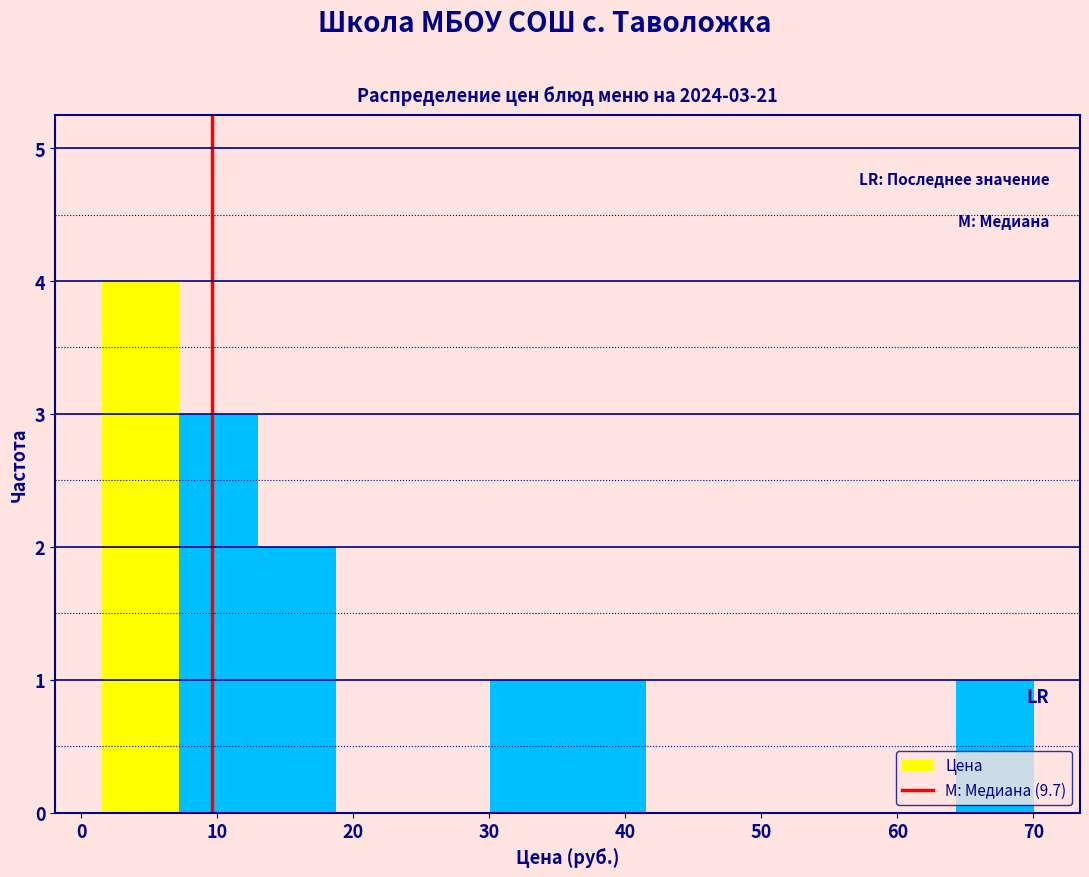

Over which range of the x-axis is the bar tallest?

2 to 7